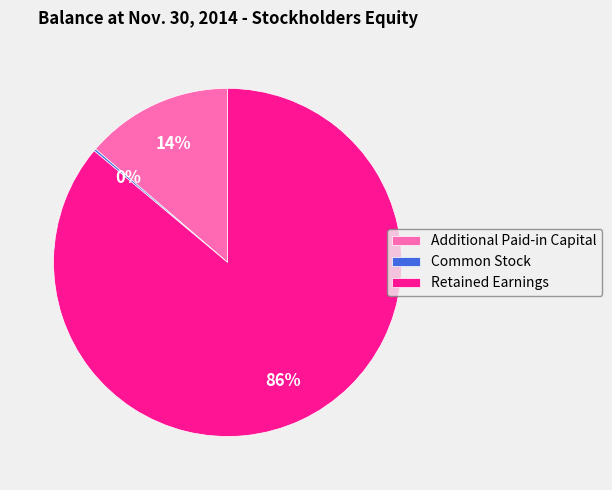

To the nearest percent, what percentage of the pie is Additional Paid-in Capital?

14%